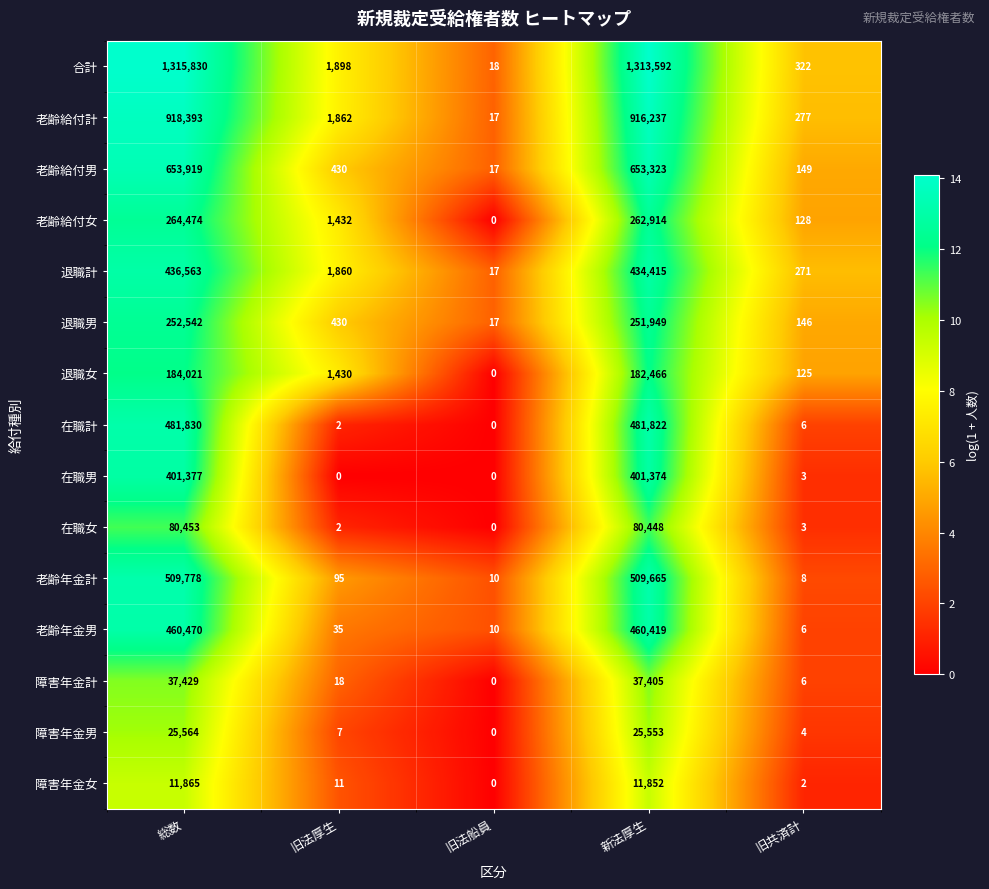

What is the difference between the maximum and minimum values in the 障害年金女 series?

11865